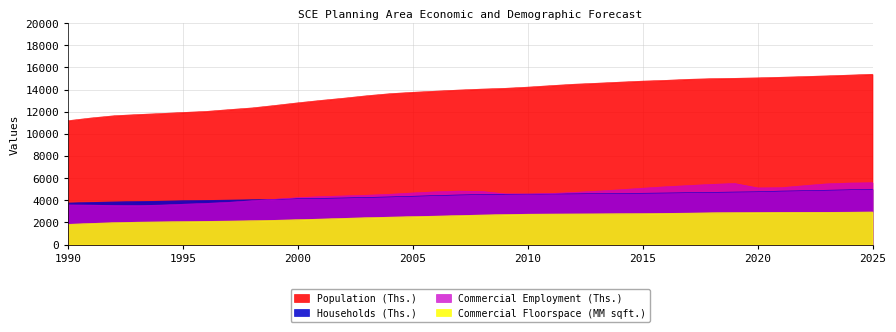

What are all the series names shown in the legend?

Population (Ths.), Households (Ths.), Commercial Employment (Ths.), Commercial Floorspace (MM sqft.)